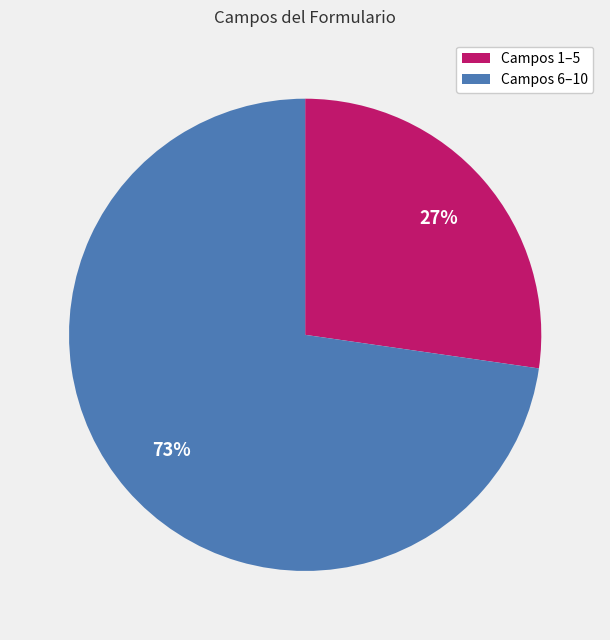

To the nearest percent, what is the average slice percentage?

50%